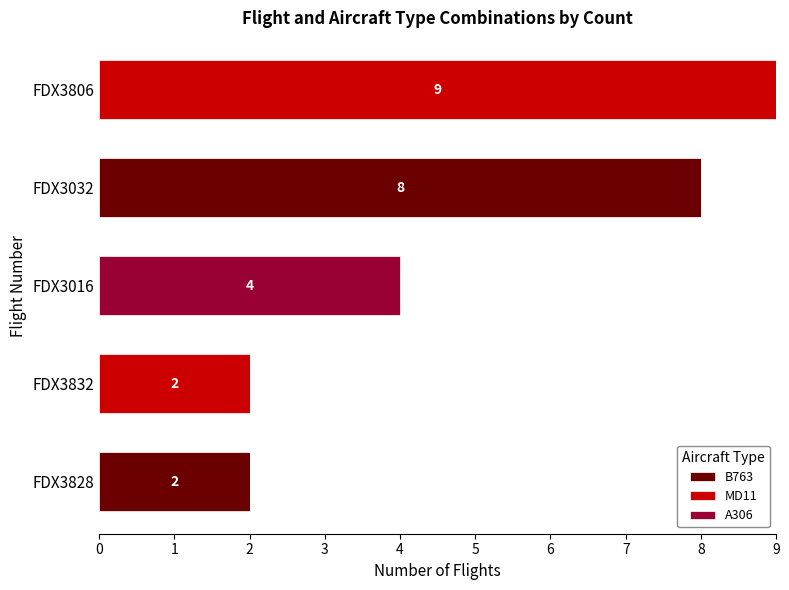

At which category is the sum across all series the highest?

FDX3806